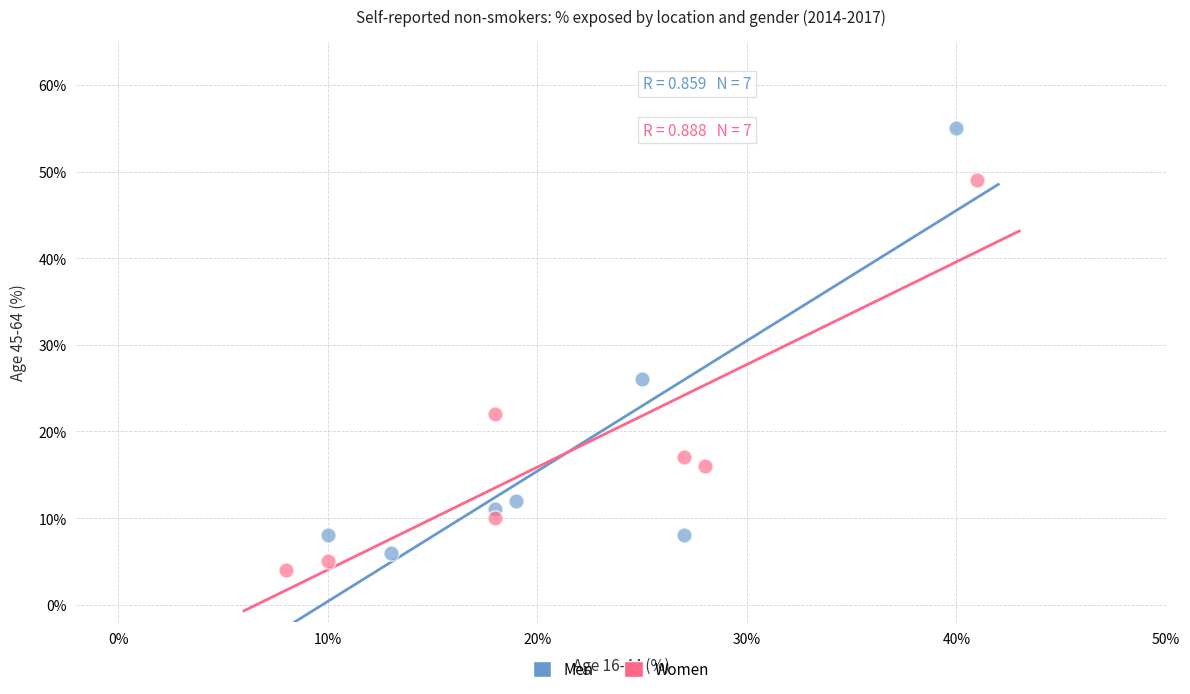

Which series reaches the minimum Y coordinate?

Women